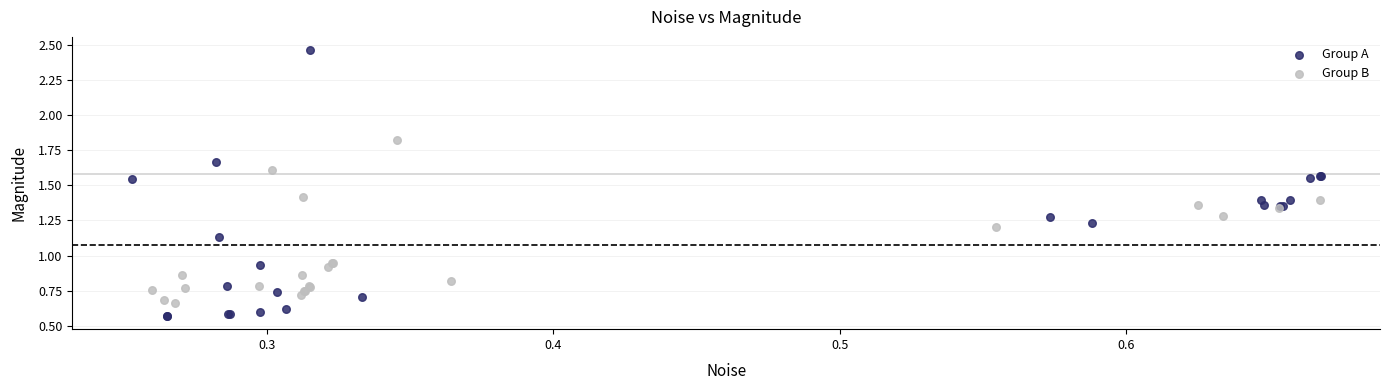

Which series contains the highest Y value?

Group A